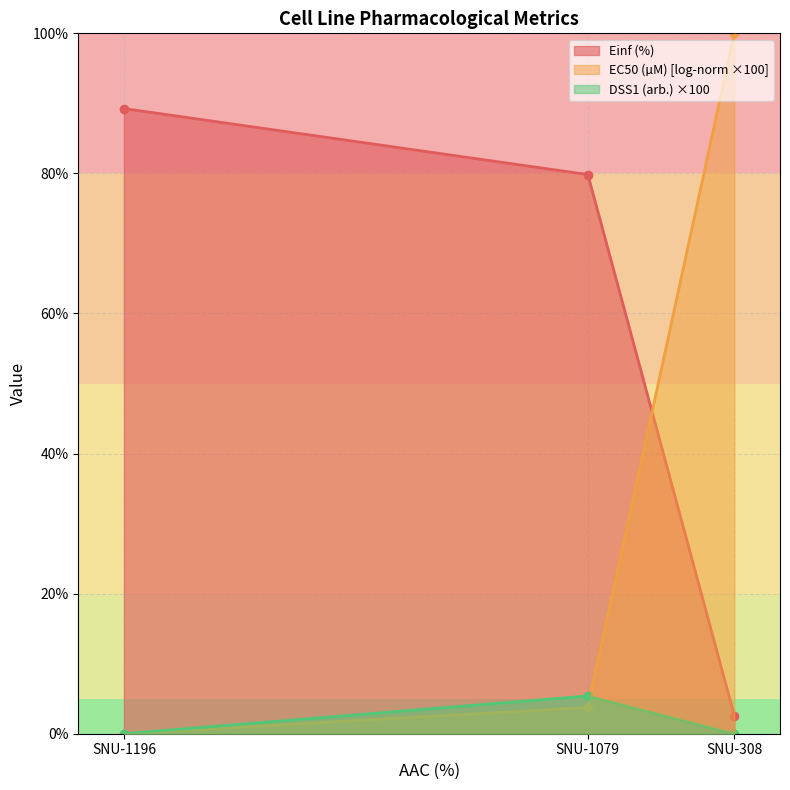

Rank the series at SNU-1196 from lowest to highest value.

DSS1 (arb.), EC50 (µM), Einf (%)